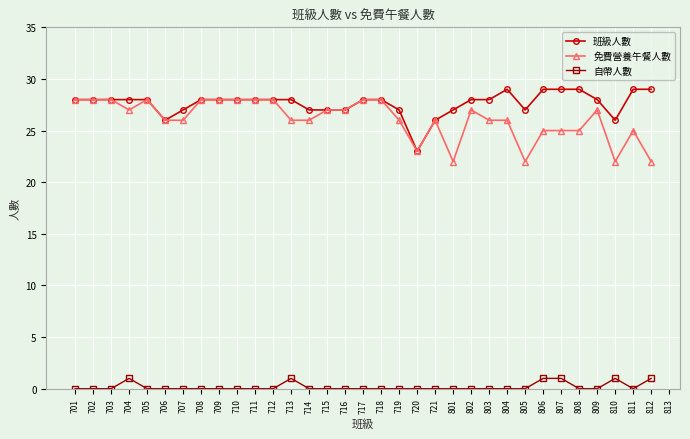

True or false: 自帶人數 has more than 1 interior local peaks.

True